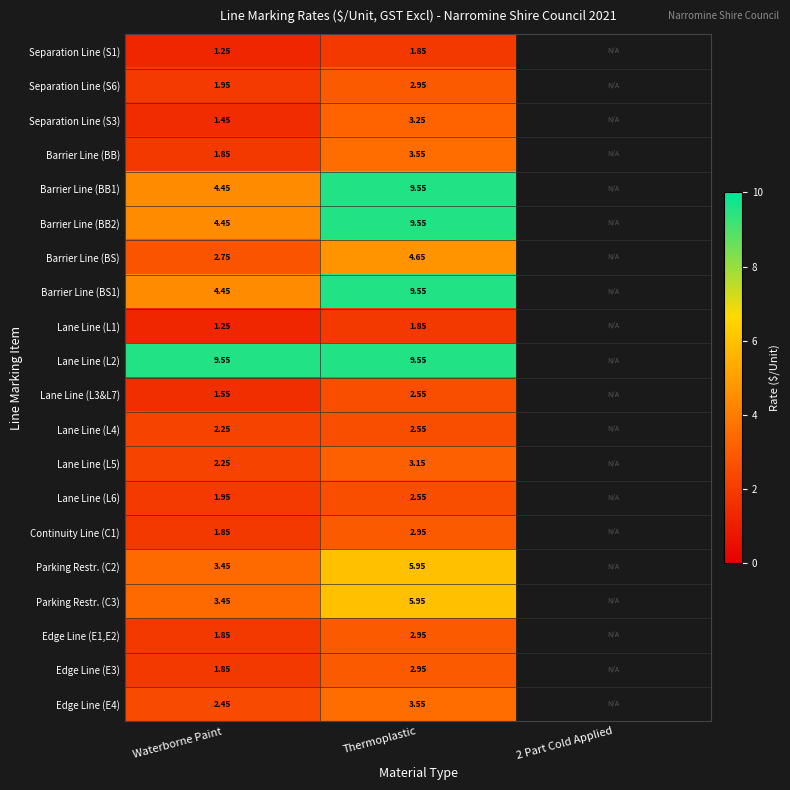

Is the value of Edge Line (E1,E2) at Thermoplastic greater than the value of Lane Line (L2) at Waterborne Paint?

No